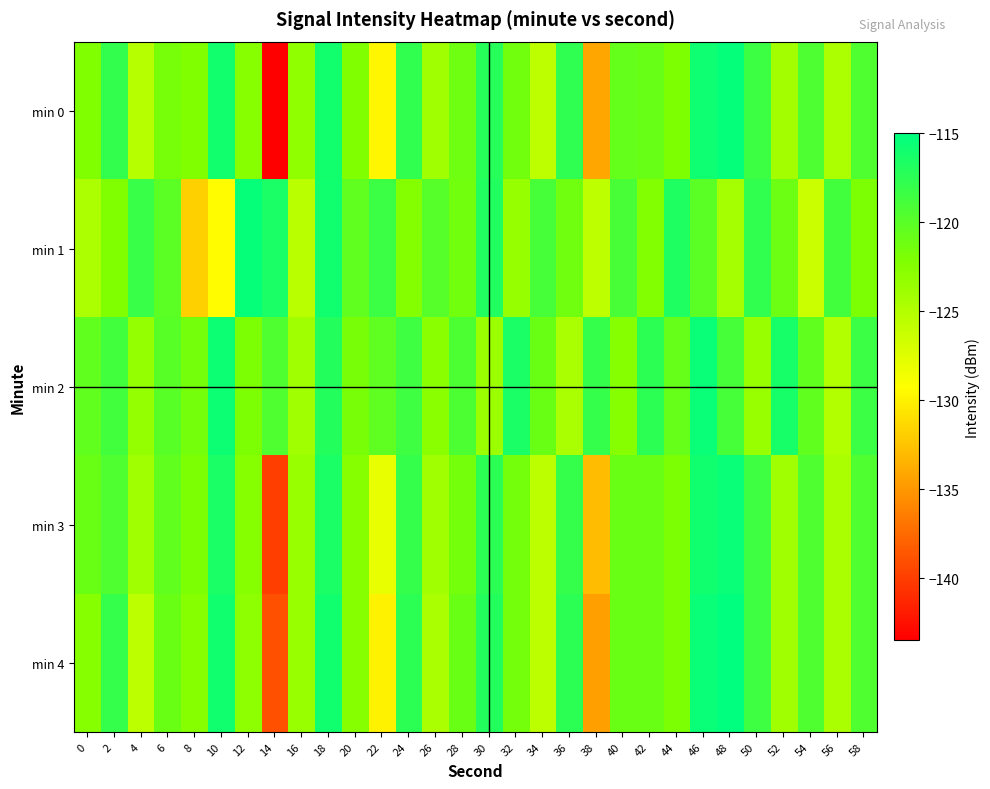

Which has a higher value, 12 or 20?

20